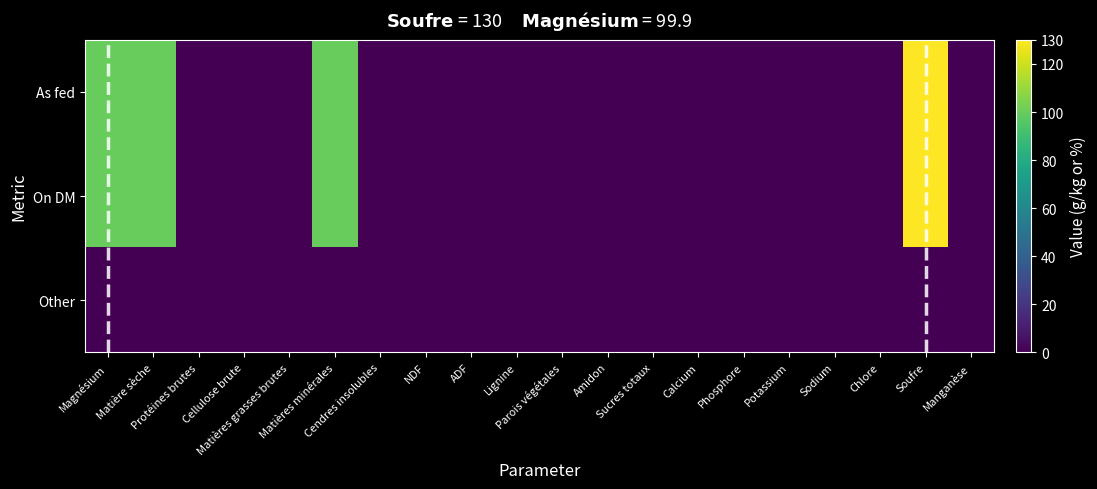

Between Manganèse and Potassium, which is larger?

Manganèse